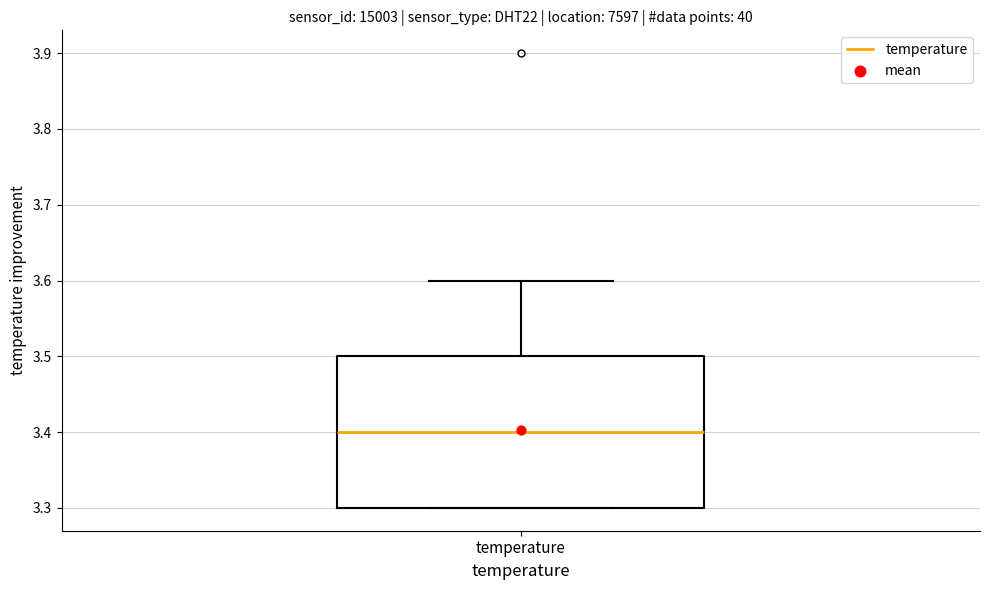

Transcribe this box plot: give where the median line is, the range the box spans, and where the two whiskers end, as read against the y-axis. The values are not printed on the chart, so give them approximately, as read against the axis.

median 3.4, box 3.3 to 3.5, whiskers 3.3 to 3.6